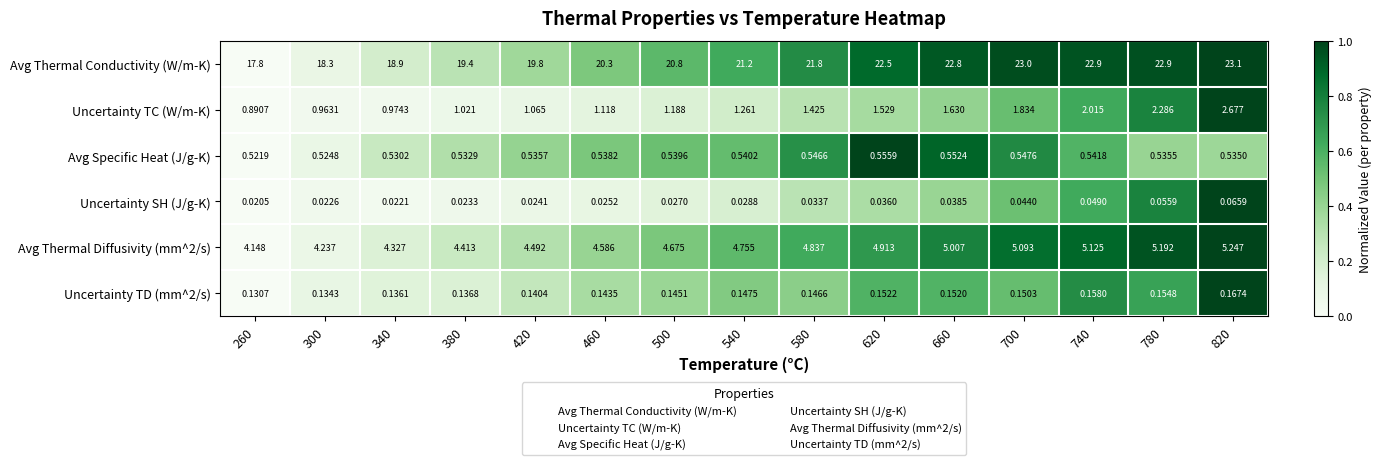

Which series has the largest total across all categories?

Avg Thermal Conductivity (W/m-K)